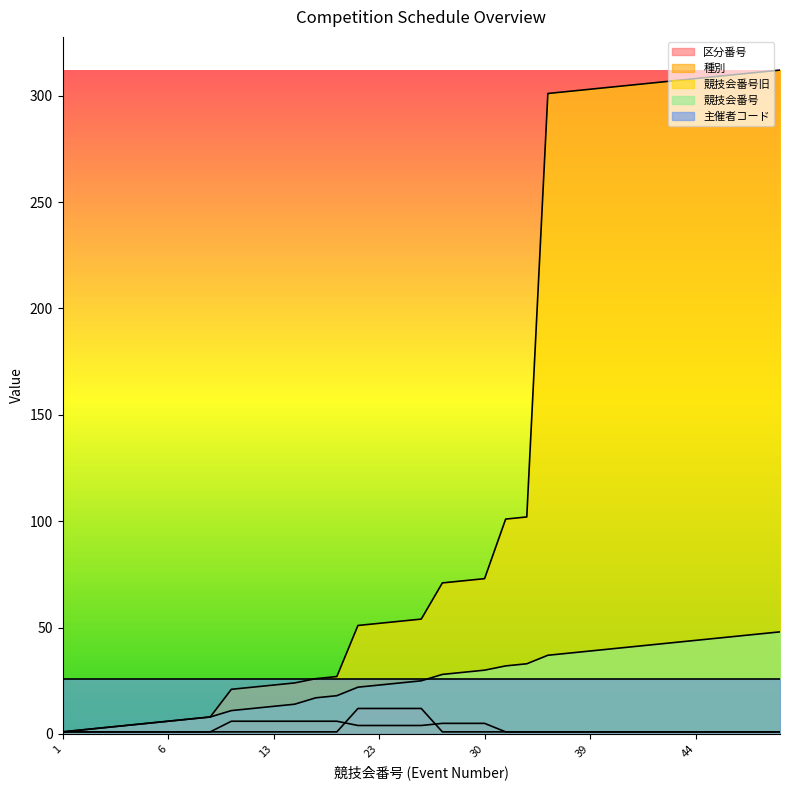

What is the sum of all 種別 values?

89